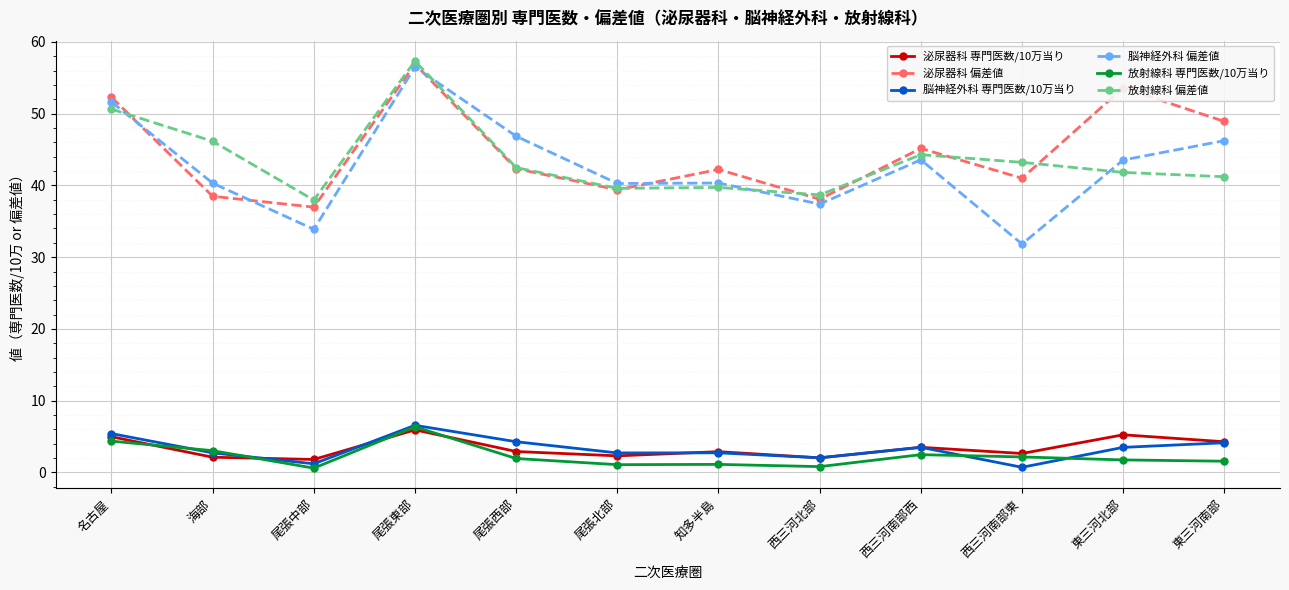

What is the approximate value of 脳神経外科 偏差値 at 東三河北部?

43.5